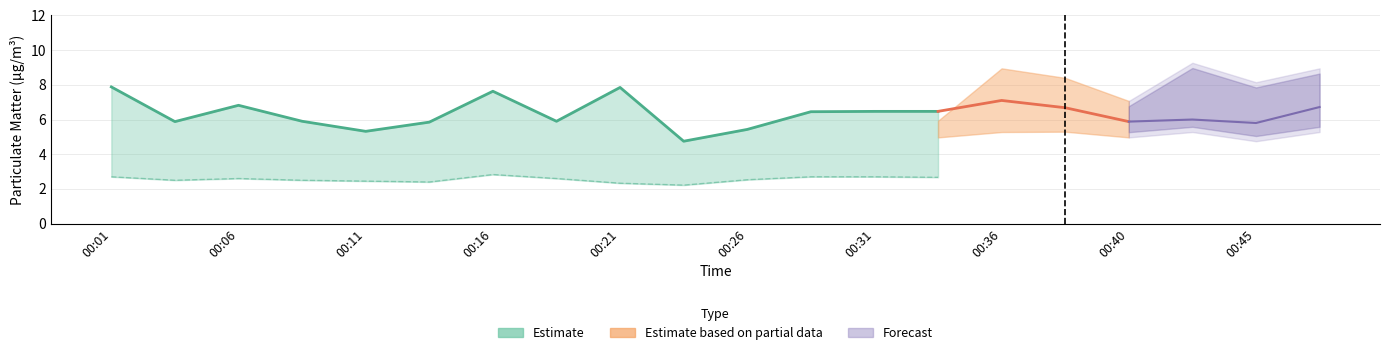

What is the value of the P1_lower point at the 17th from the left?

5.0